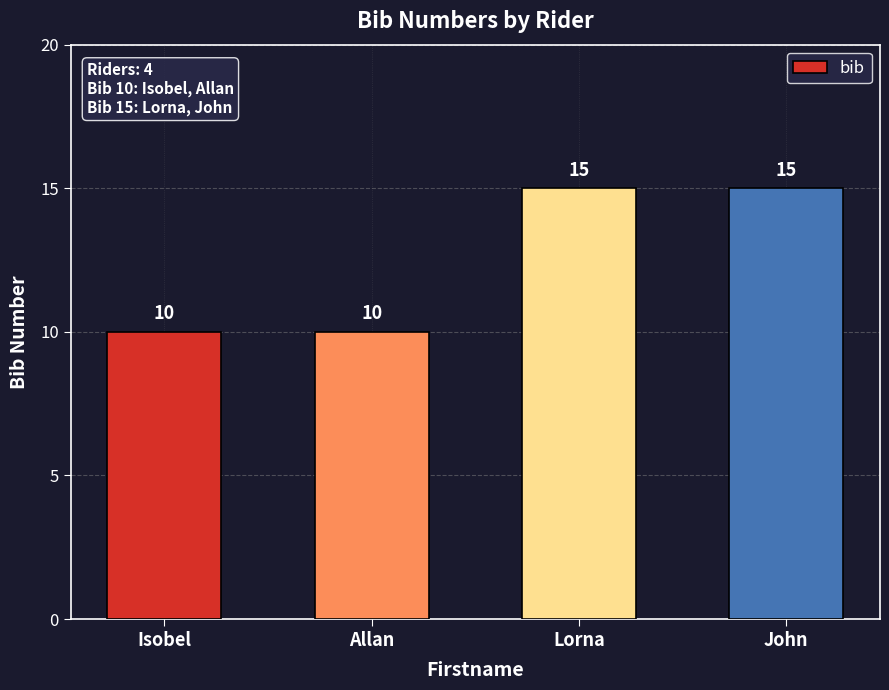

What is the ratio of the value at Allan to the value at Lorna?

0.7